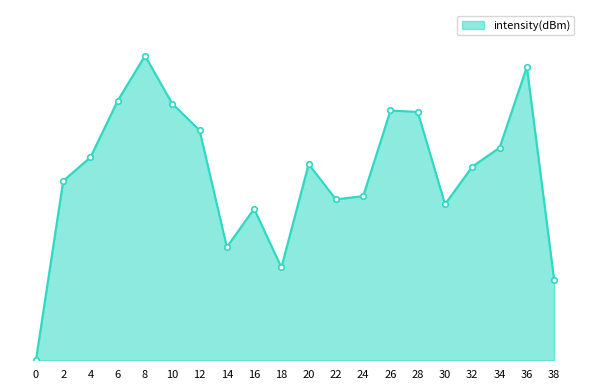

Is this an area chart (filled region under the line)?

Yes